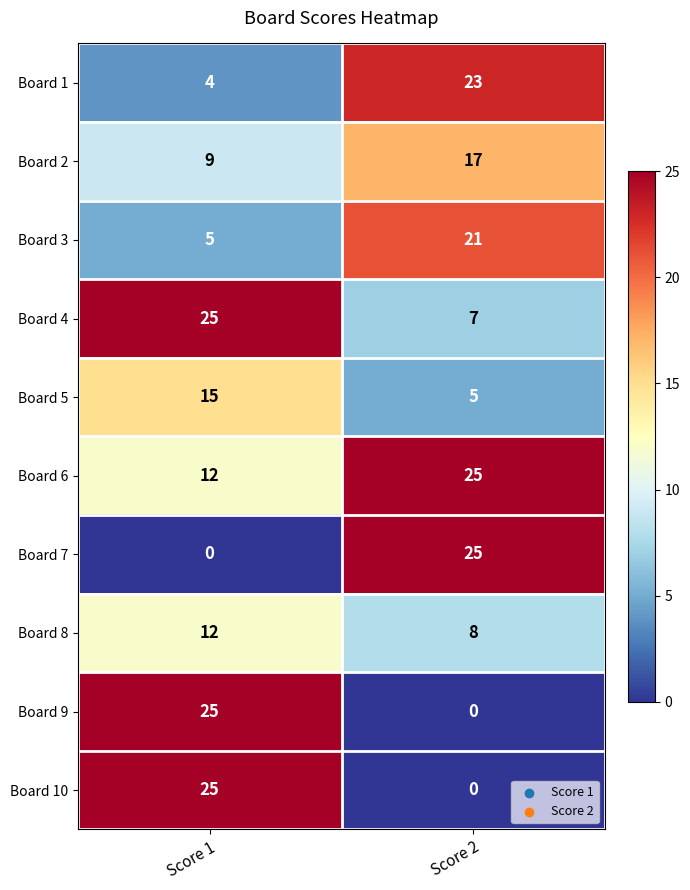

What is the difference between the highest and lowest values at Score 2?

25